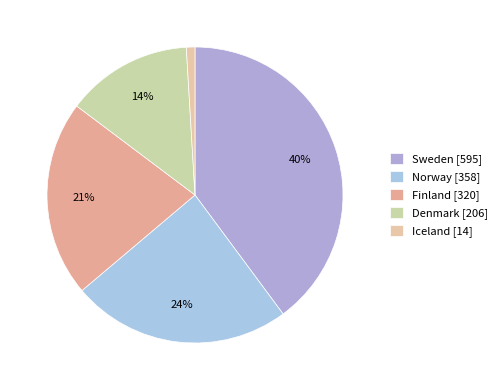

Between Norway and Finland, which is larger?

Norway